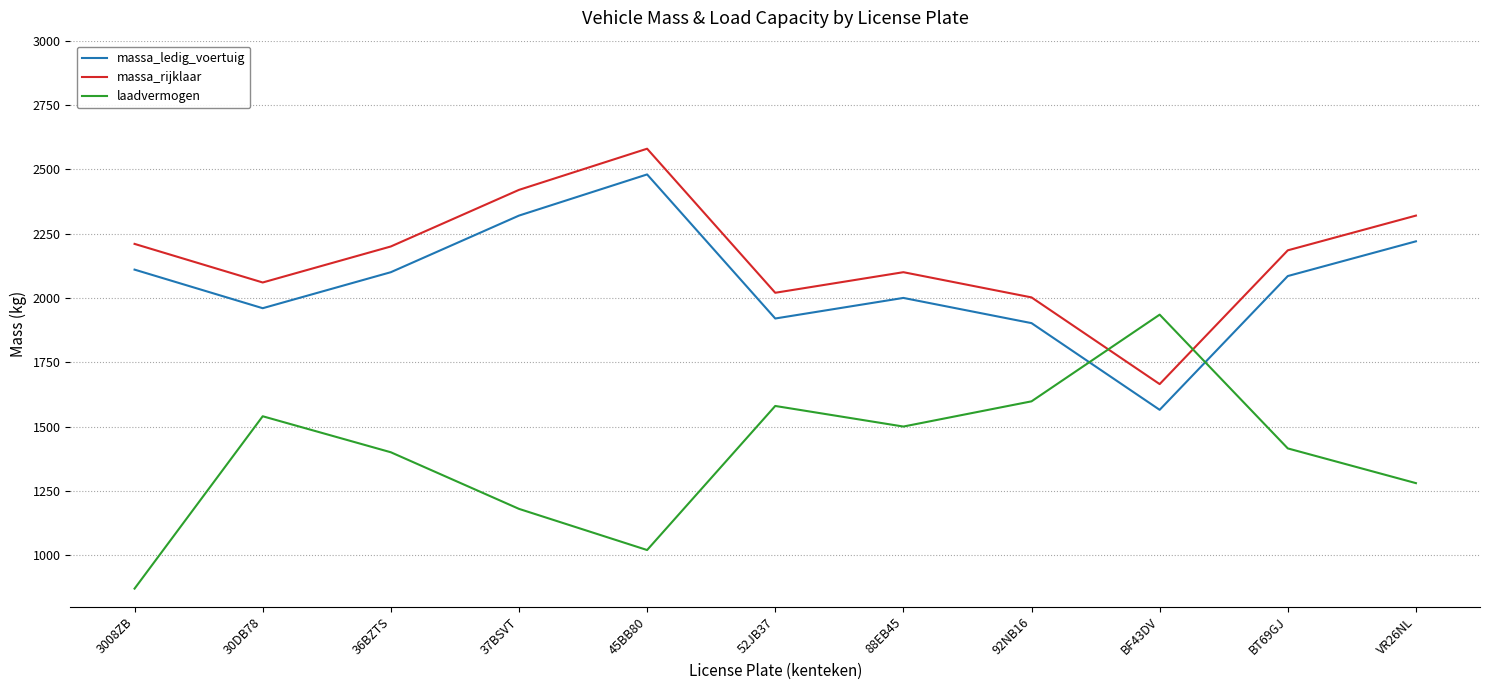

At how many categories does at least one series exceed 1332?

11